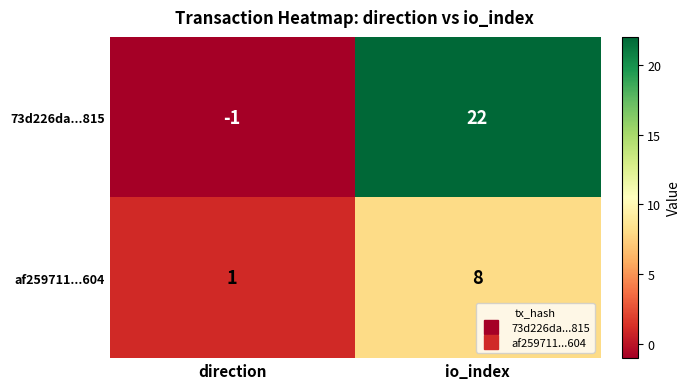

Reading left to right, list all the values displayed in this chart.

73d226da...815: -1	22
af259711...604: 1	8